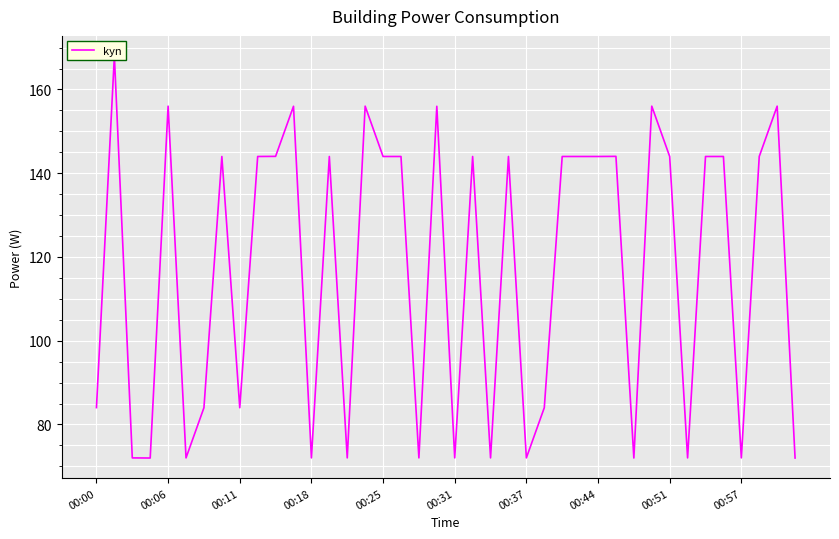

What is the approximate value at 00:44?

144.0